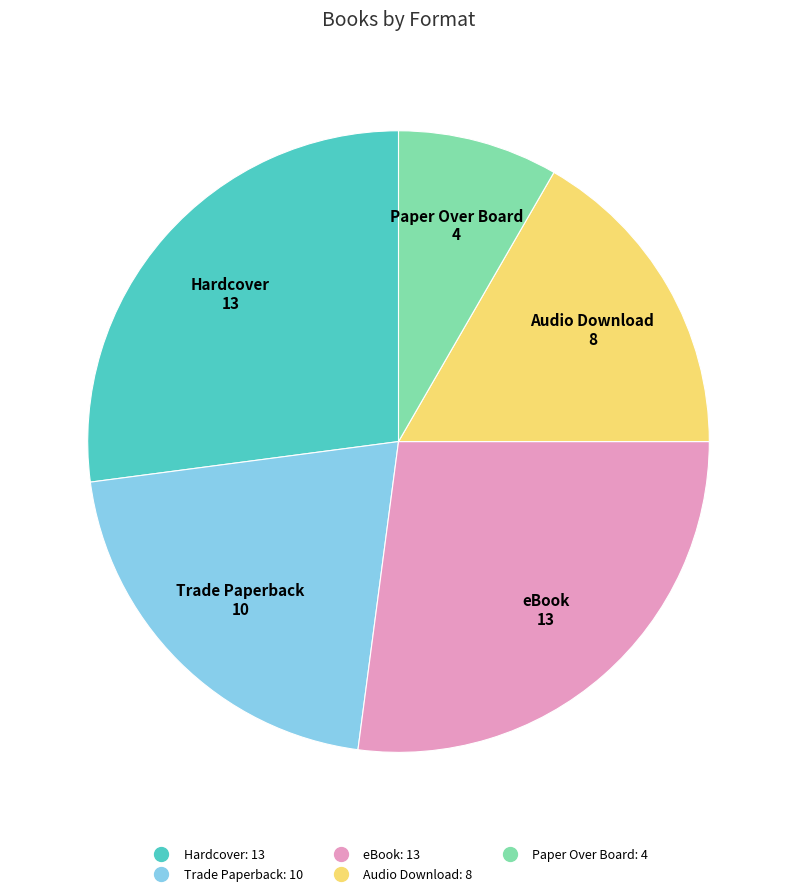

Which category has the smallest portion of the pie?

Paper Over Board